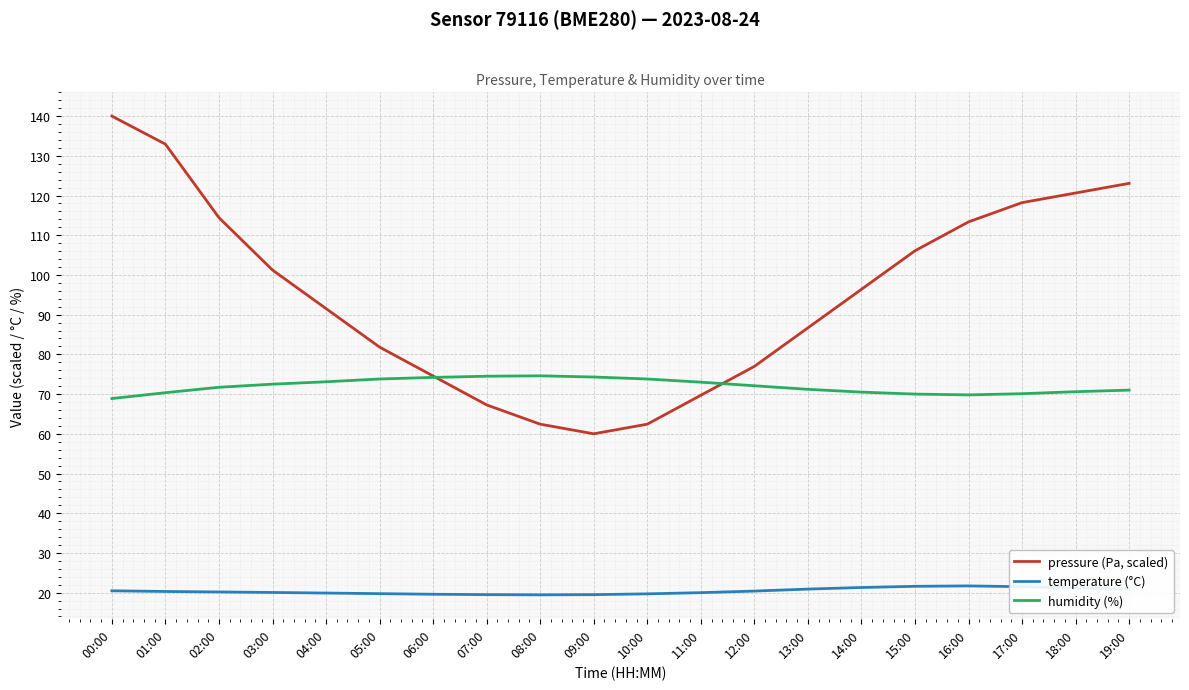

True or false: temperature (°C) and pressure (Pa, scaled) cross at least once.

False